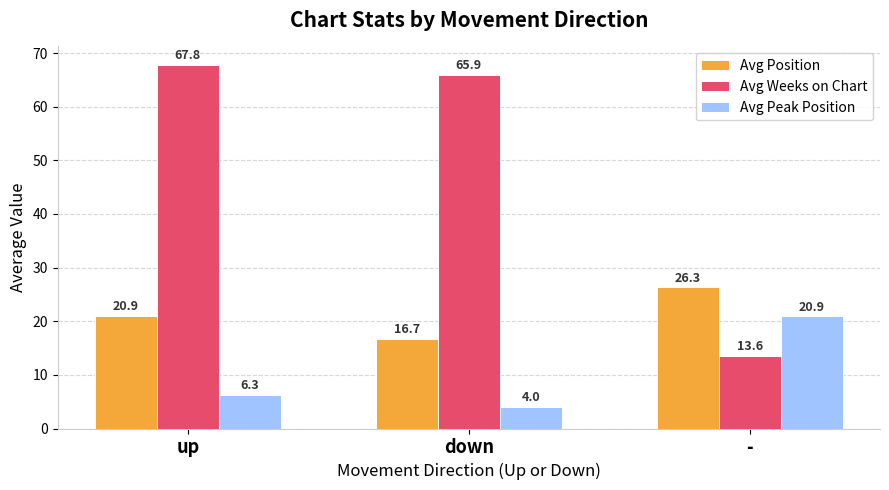

Which series has the largest range (max minus min)?

Avg Weeks on Chart